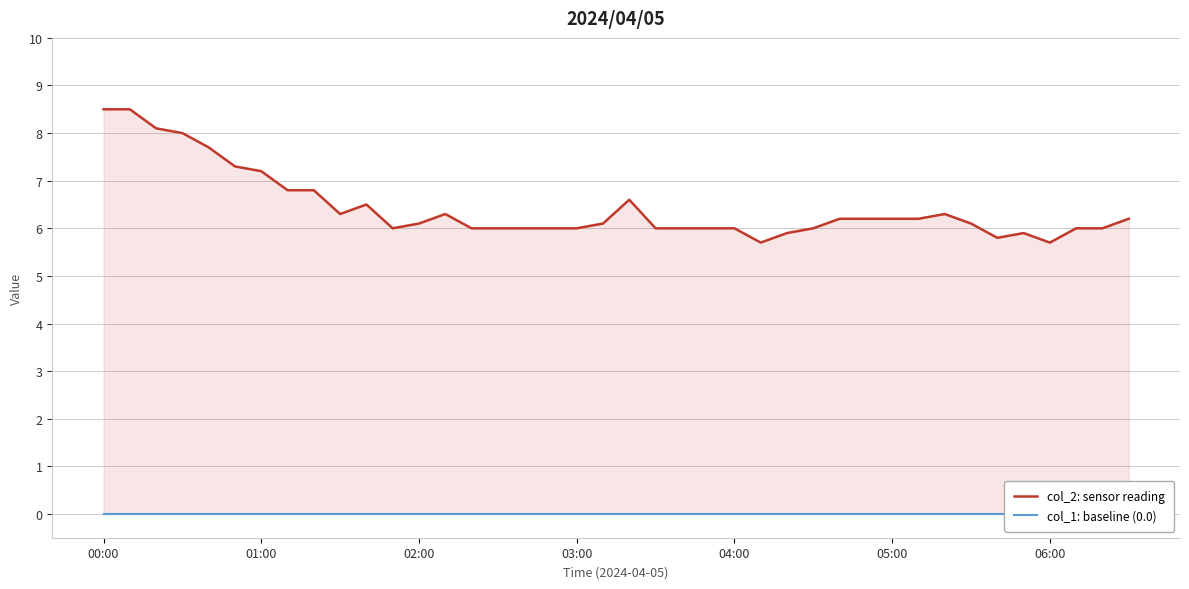

What is the lowest value of the col_2: sensor reading series?

5.7